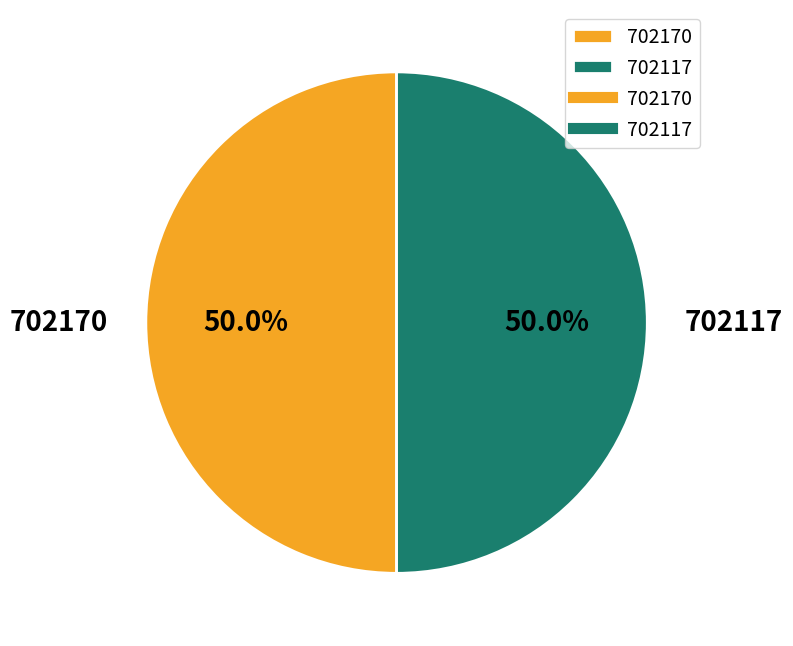

To the nearest percent, what is the combined percentage of 702170 and 702117?

100%